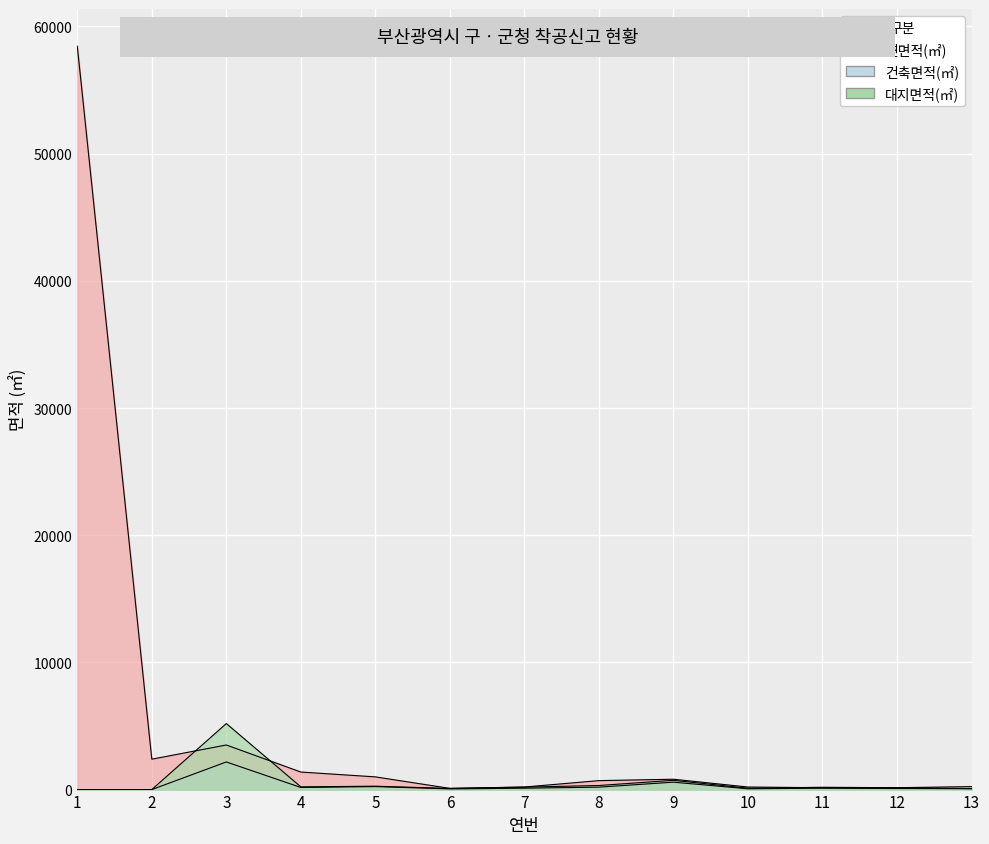

At which category does the chart reach its minimum across all series?

1